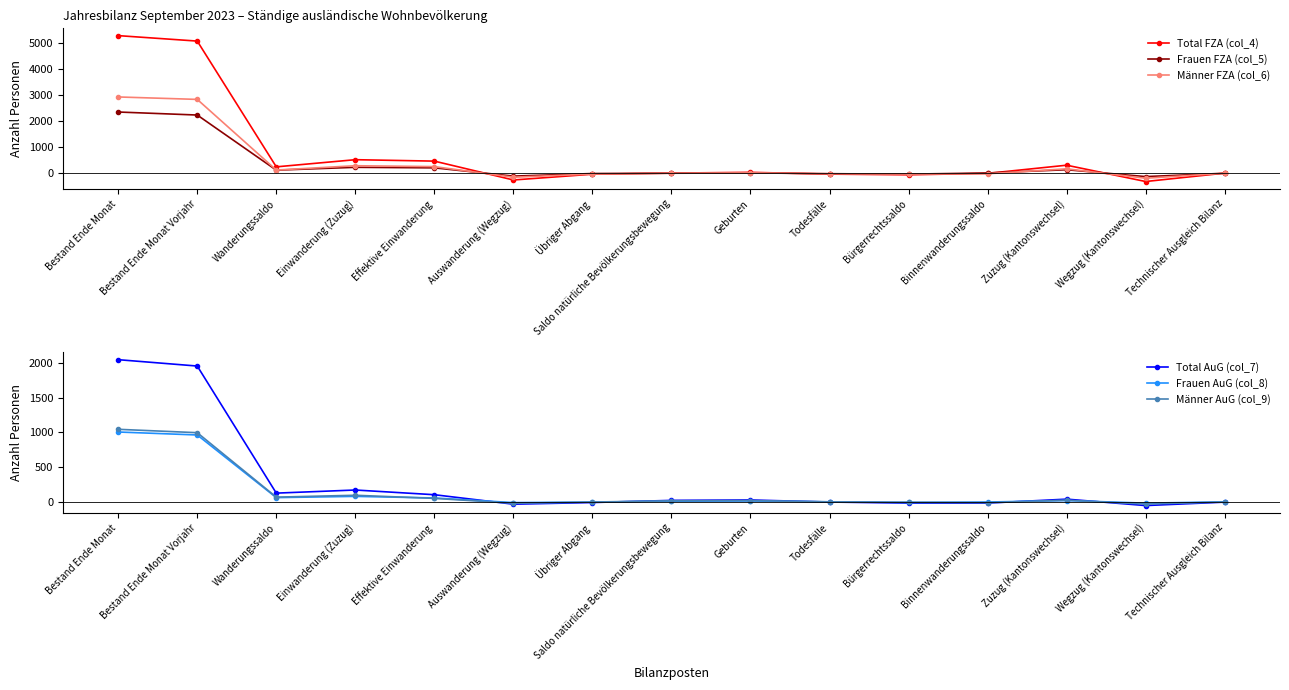

Which series has the largest total across all categories?

Total FZA (col_4)